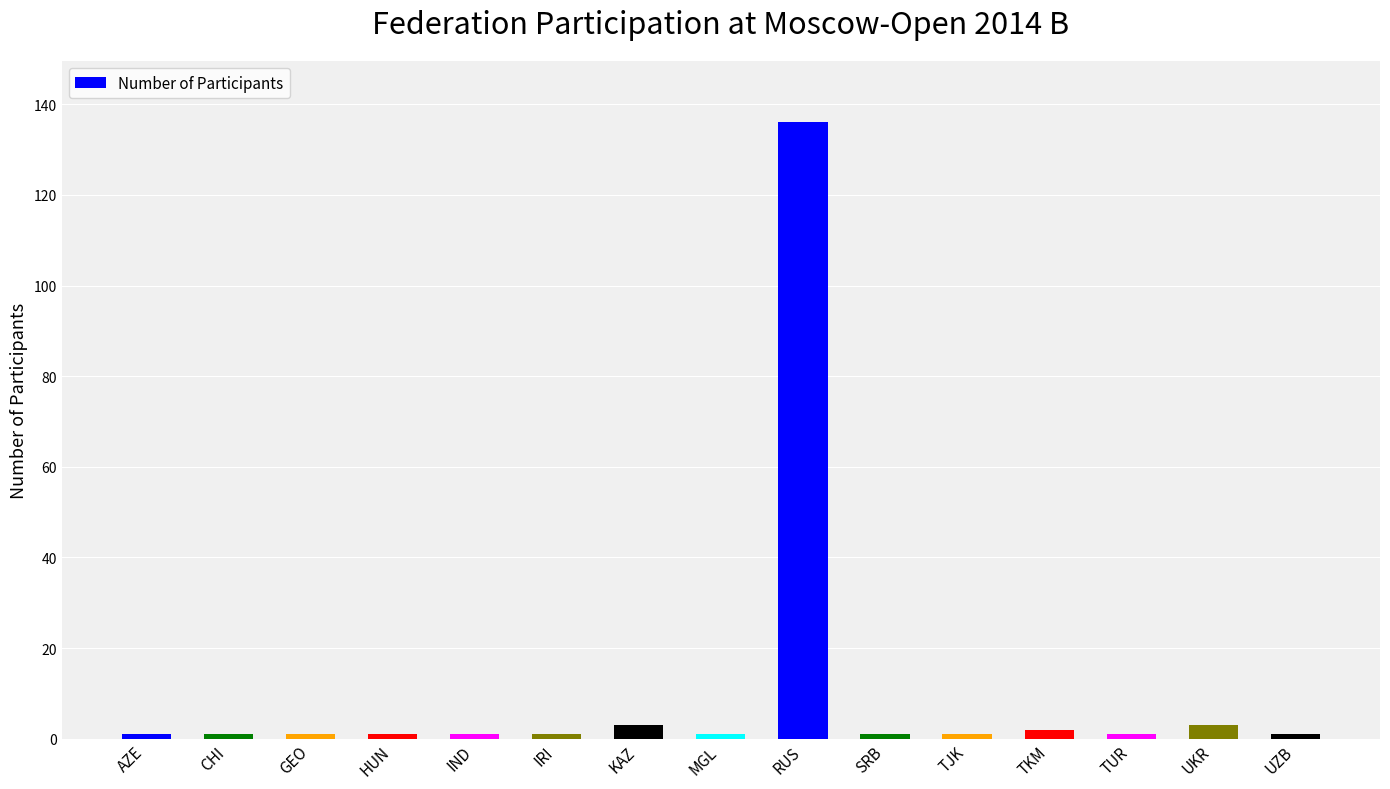

Approximately how many times larger is the value at AZE compared to MGL?

1.0